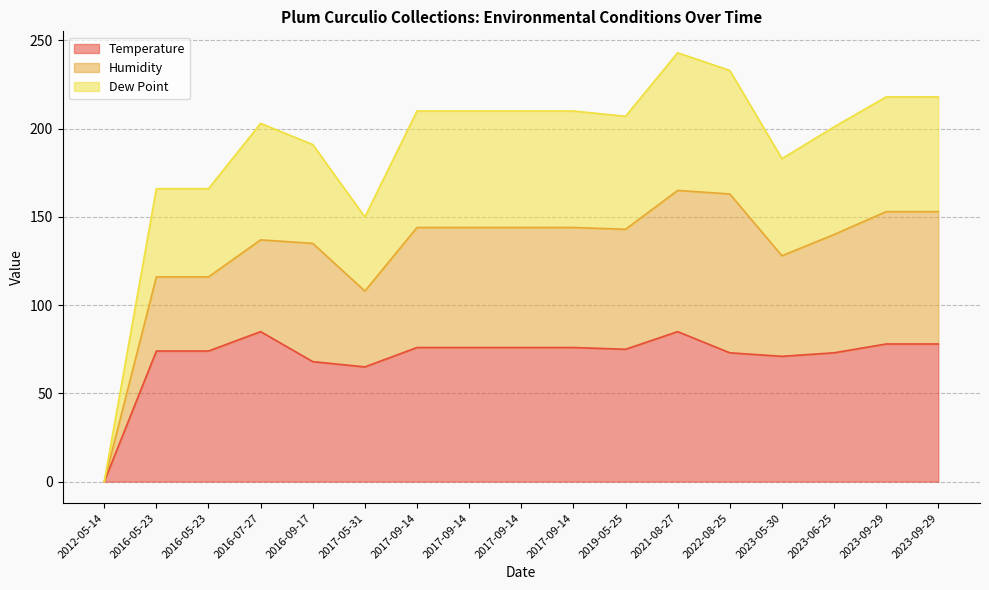

In Dew Point, how many points are lower than both neighbors (excluding endpoints)?

3